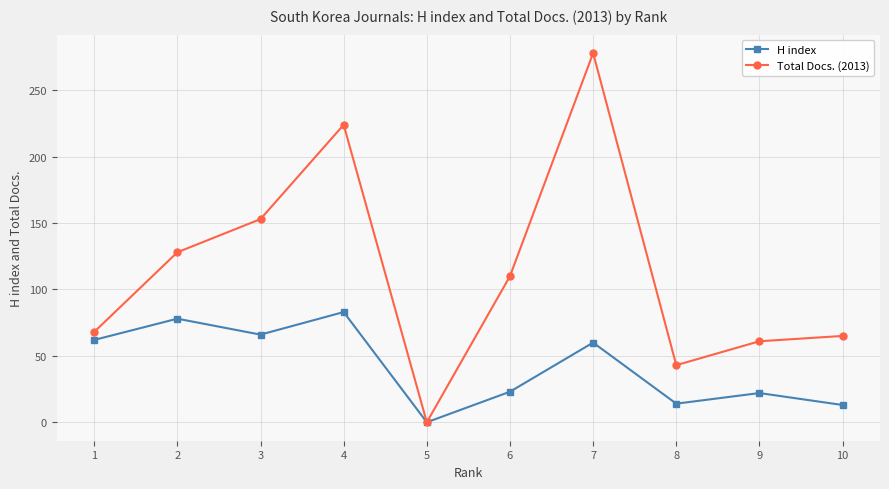

List the series in order of their overall mean, lowest first.

H index, Total Docs. (2013)